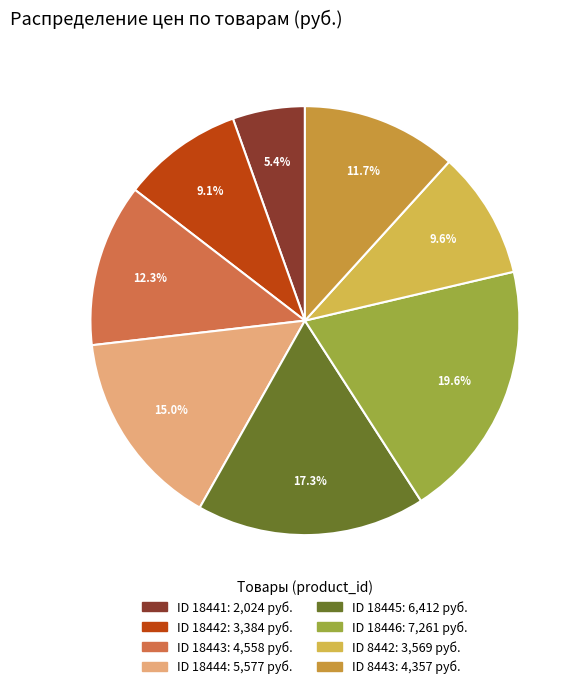

How many slices are in this pie chart?

8